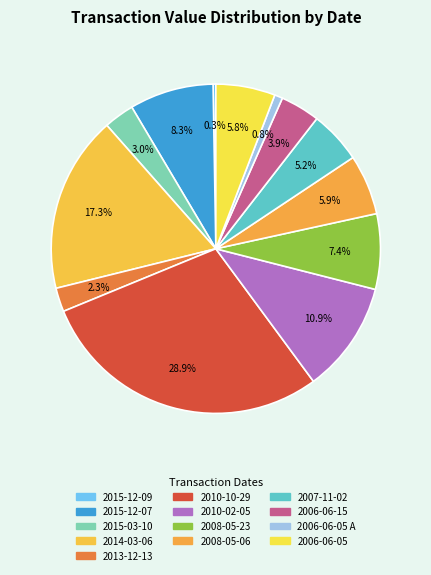

Count the number of slices in the pie.

13